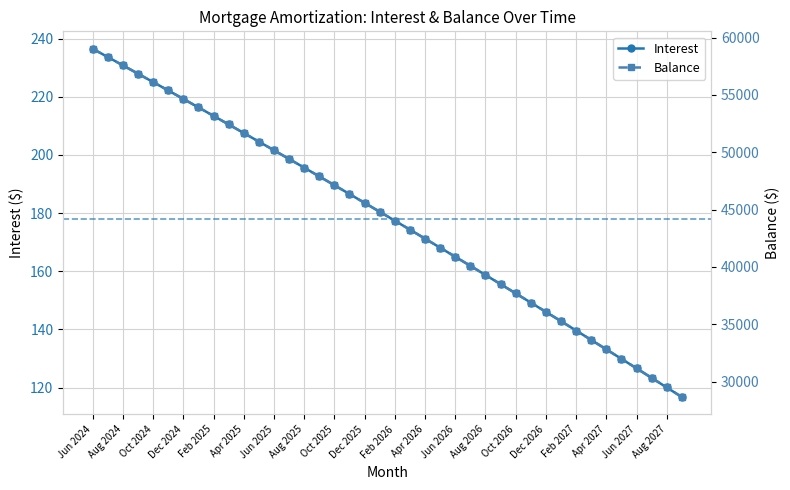

True or false: Interest has a value of 136.4 at 33.

True